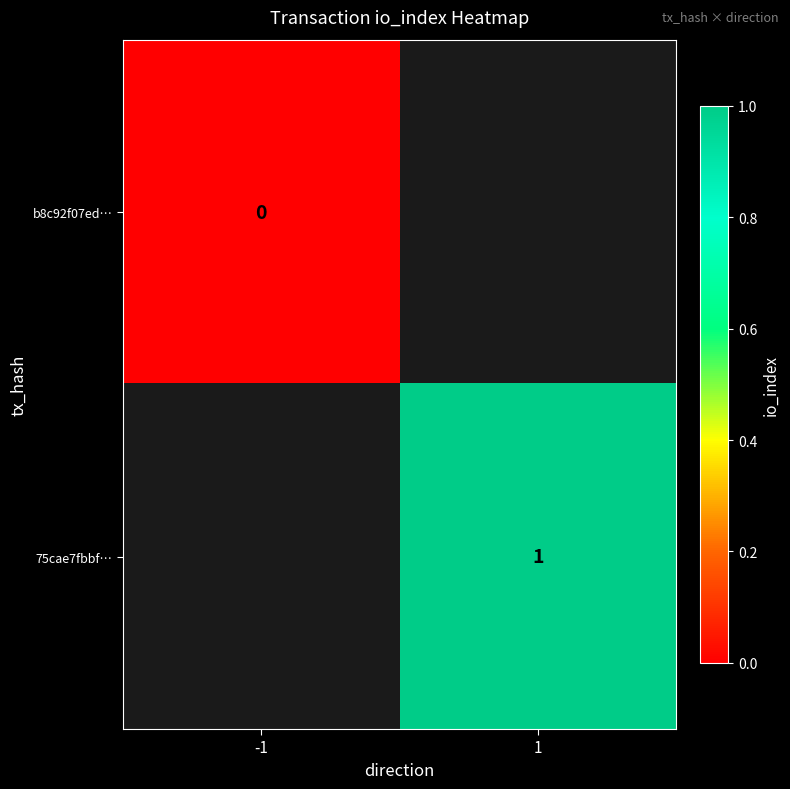

True or false: 75cae7fbbf… has a value of 1 at 1.

True